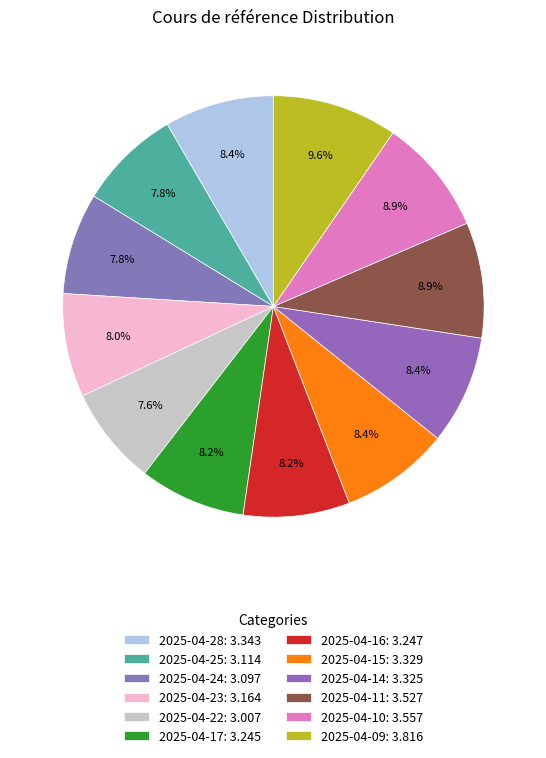

Approximately how many times larger is the value at 2025-04-11 compared to 2025-04-09?

0.9